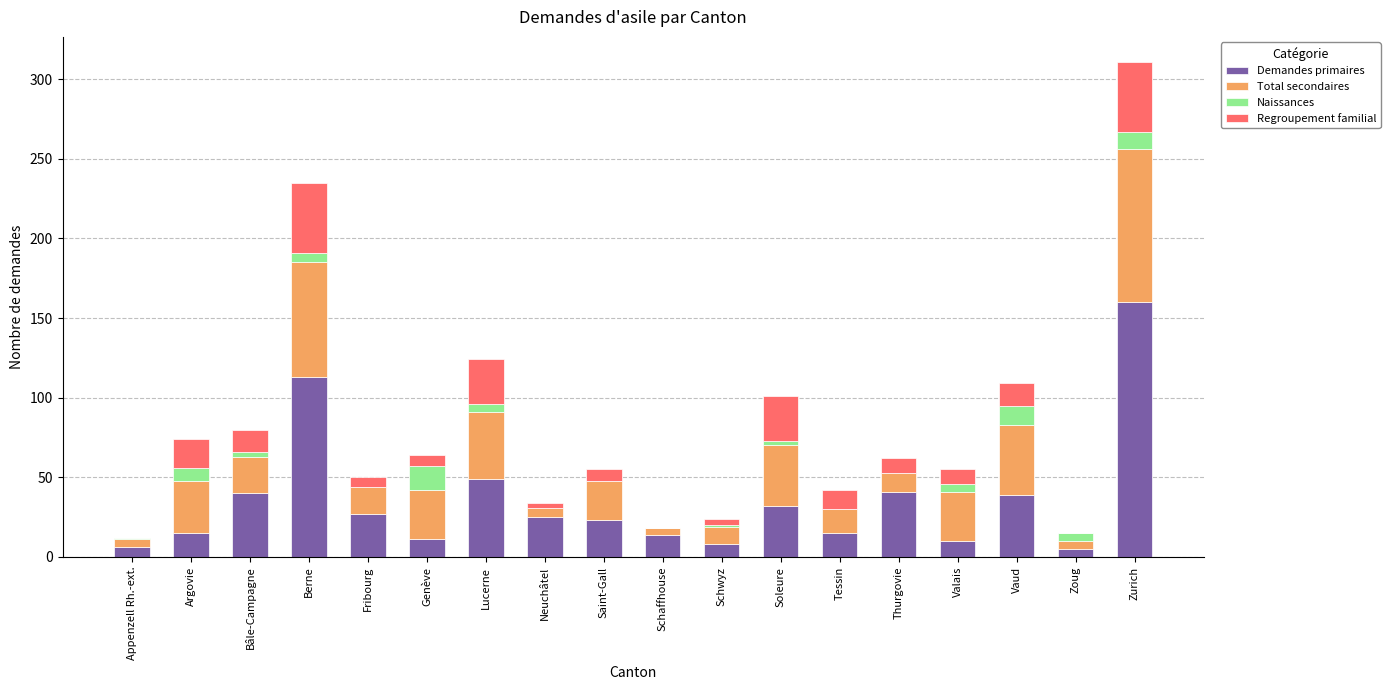

How many series are shown in this chart?

4